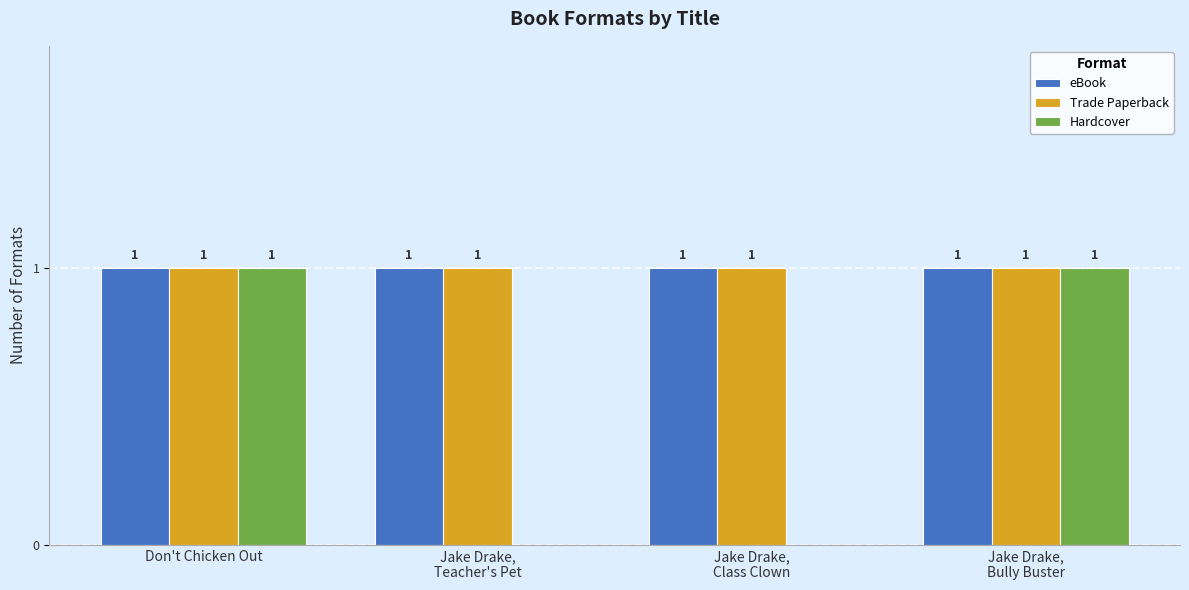

Reading left to right, transcribe all the data shown in this chart.

eBook: 1	1	1	1
Trade Paperback: 1	1	1	1
Hardcover: 1	0	0	1